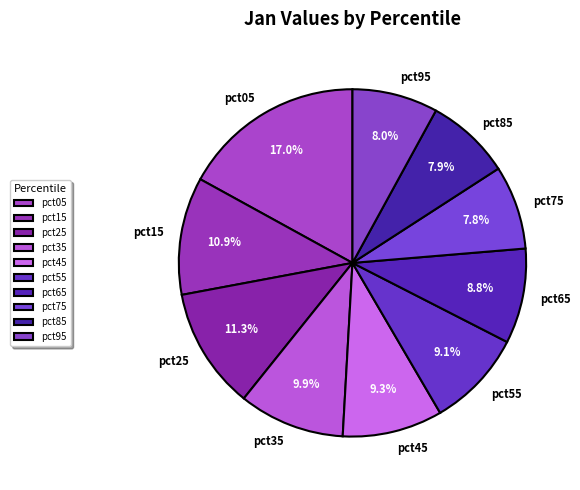

Between pct15 and pct35, which is larger?

pct15